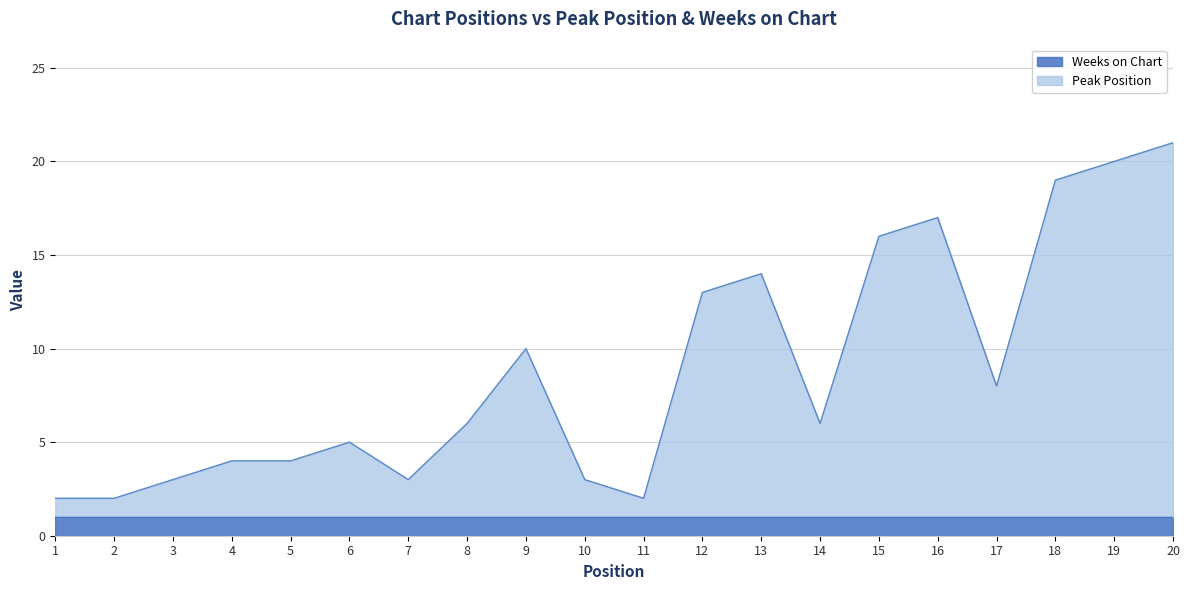

Does the chart display data point markers on the line(s)?

No